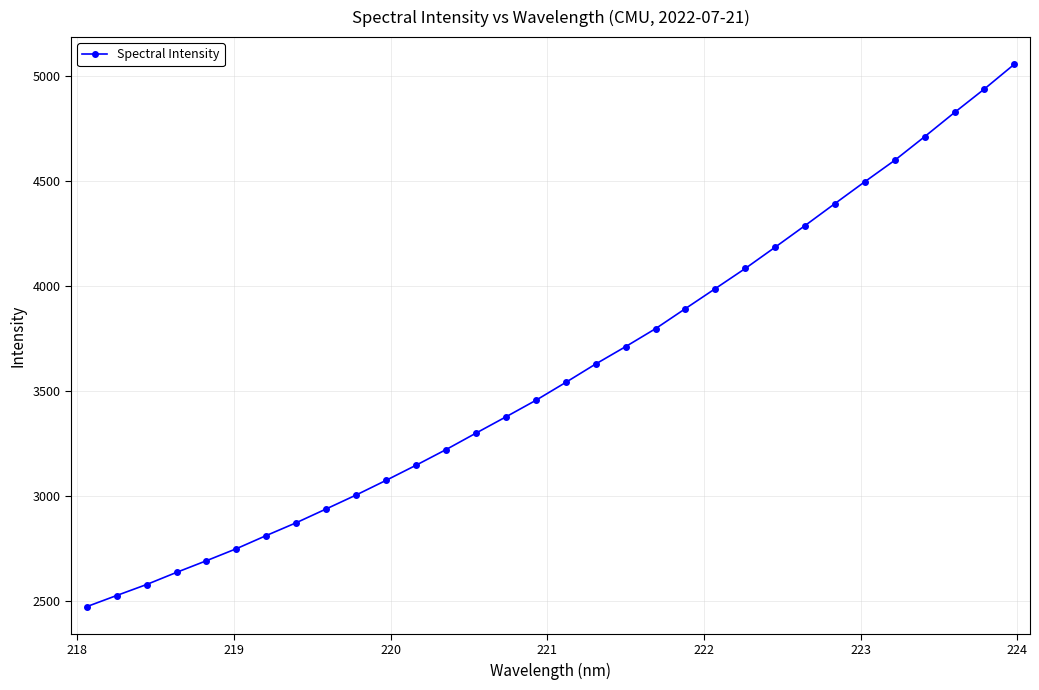

What is the difference between the maximum and minimum values?

2580.9